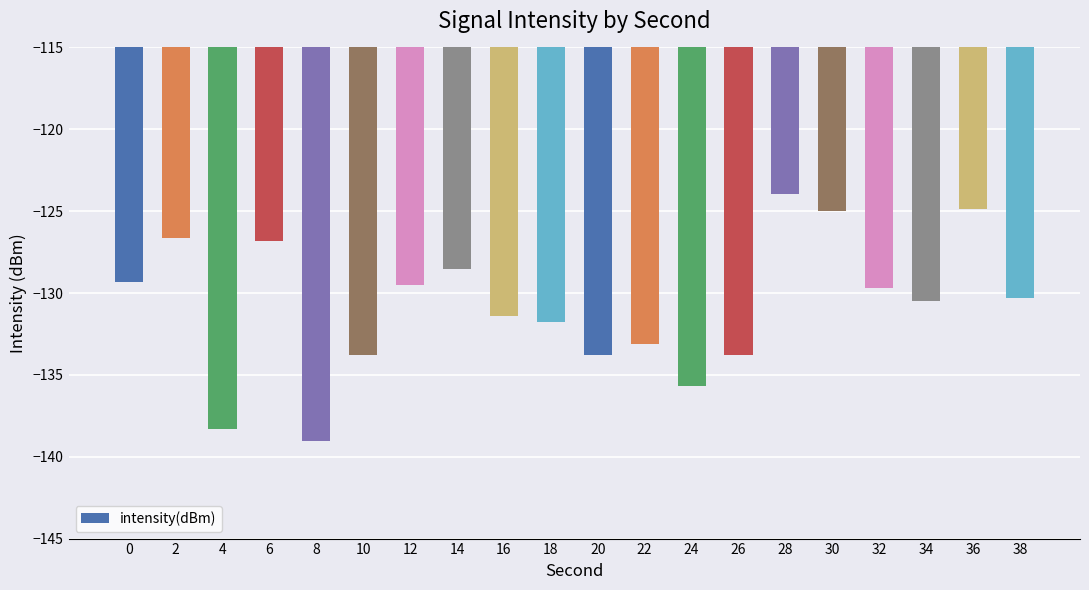

Reading left to right, what are all the values shown in this chart?

0=-129.3	2=-126.7	4=-138.3	6=-126.8	8=-139.0	10=-133.8	12=-129.5	14=-128.5	16=-131.4	18=-131.8	20=-133.8	22=-133.1	24=-135.7	26=-133.8	28=-124.0	30=-125.0	32=-129.7	34=-130.5	36=-124.9	38=-130.3